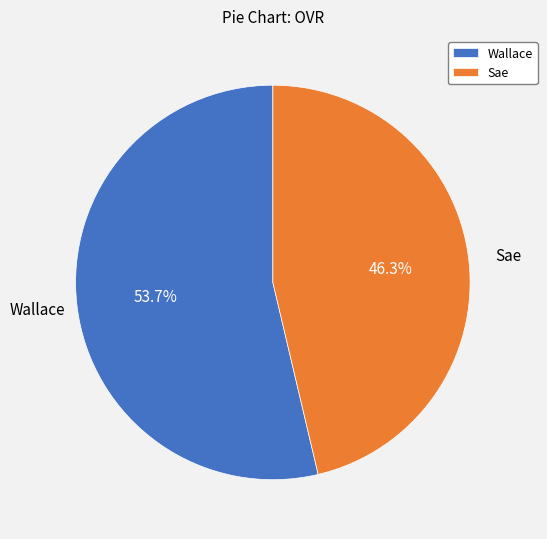

How many segments does this pie chart have?

2